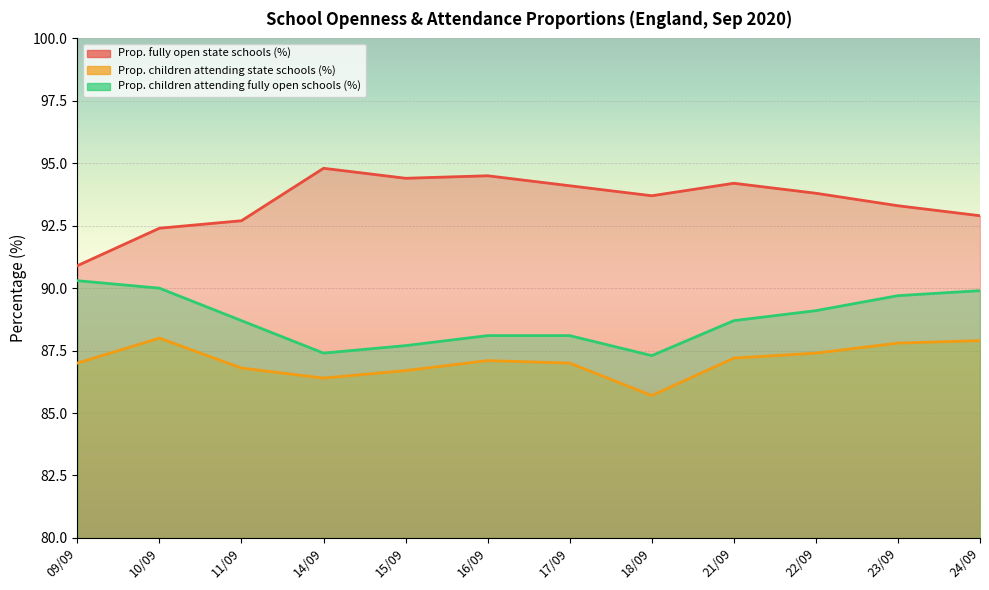

How many distinct data groups are displayed?

3